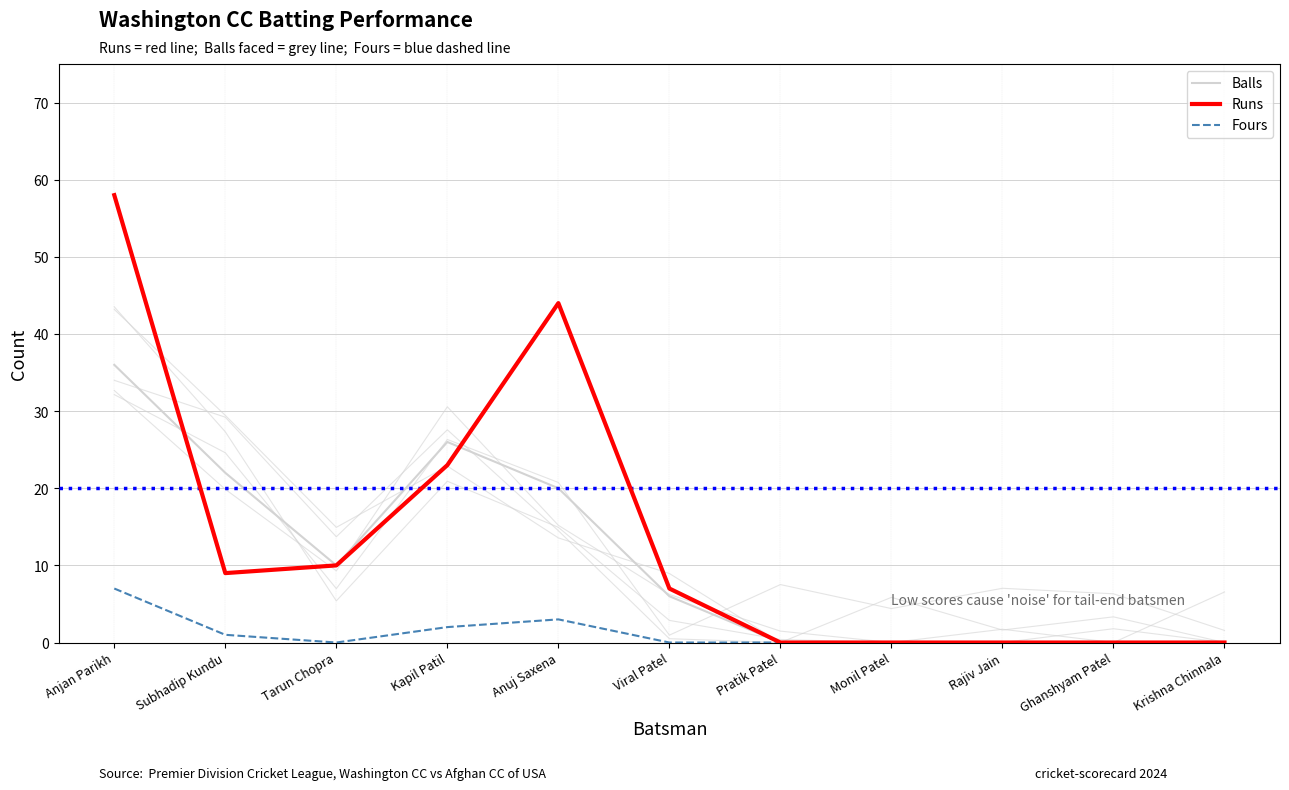

True or false: Runs and Fours cross at least once.

False